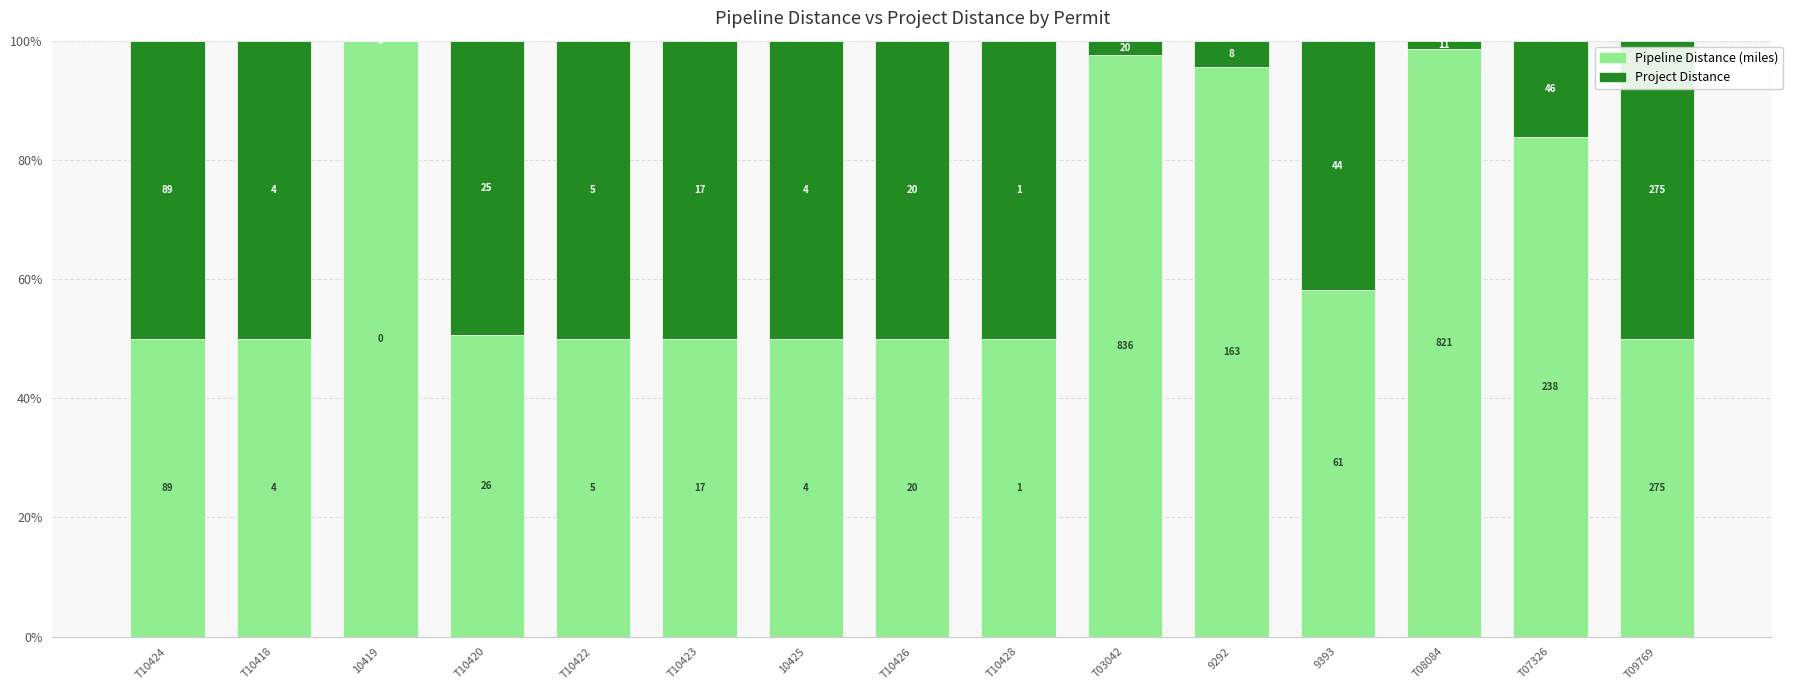

What is the sum of the Pipeline Distance (miles) values at 10419 and T10420?

150.6